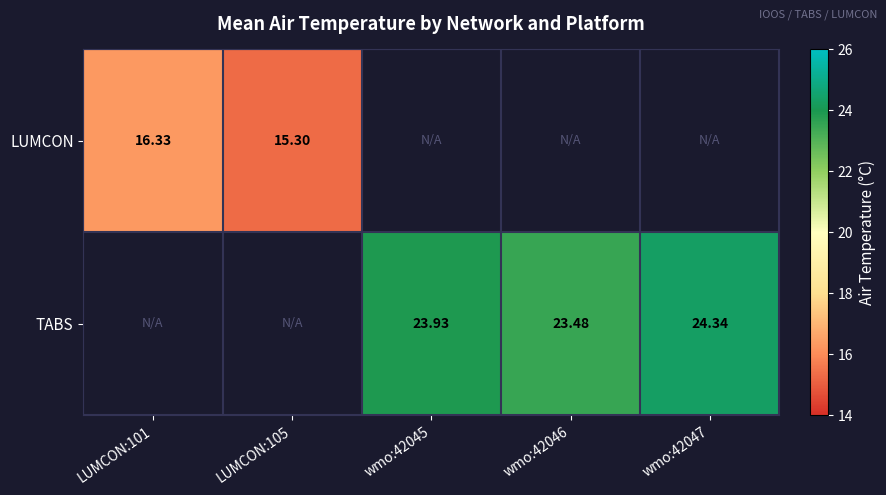

Rank the categories by LUMCON value from highest to lowest.

LUMCON:101, LUMCON:105, wmo:42045, wmo:42046, wmo:42047